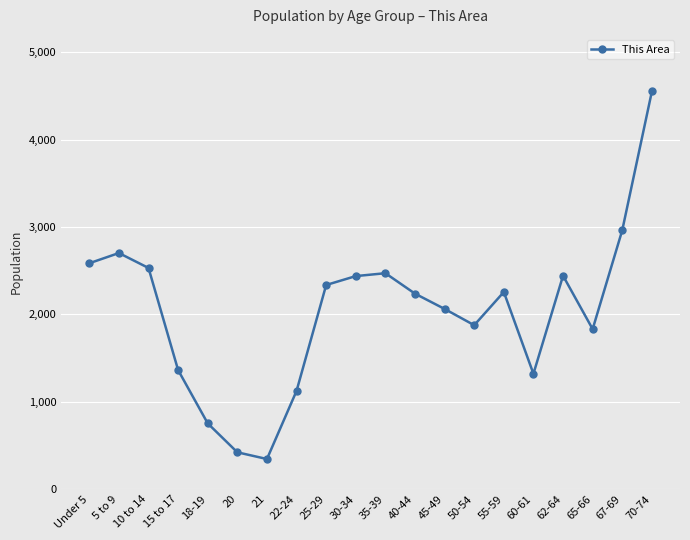

What is the ratio of the value at 50-54 to the value at Under 5?

0.7